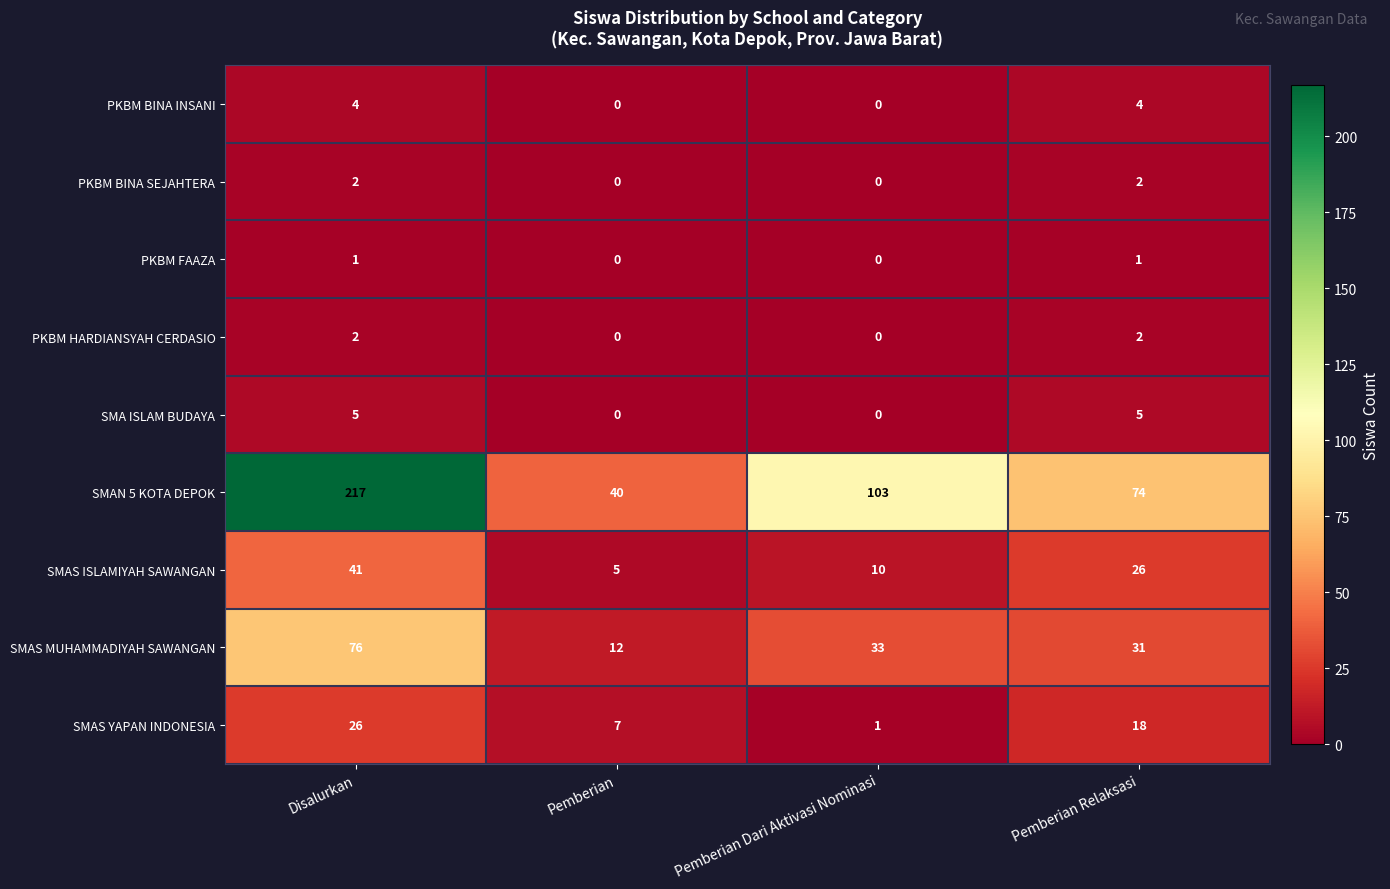

Which series has the widest spread of values?

SMAN 5 KOTA DEPOK